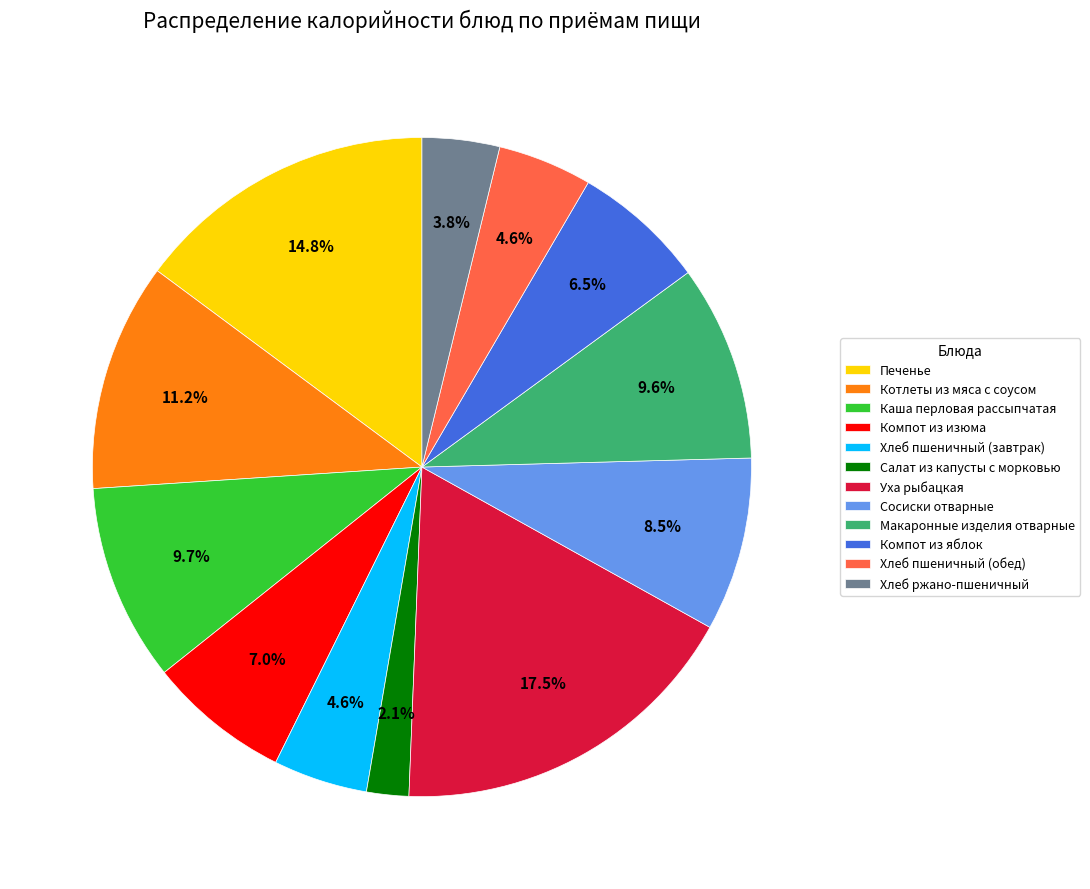

Which category has the smallest portion of the pie?

Салат из капусты с морковью